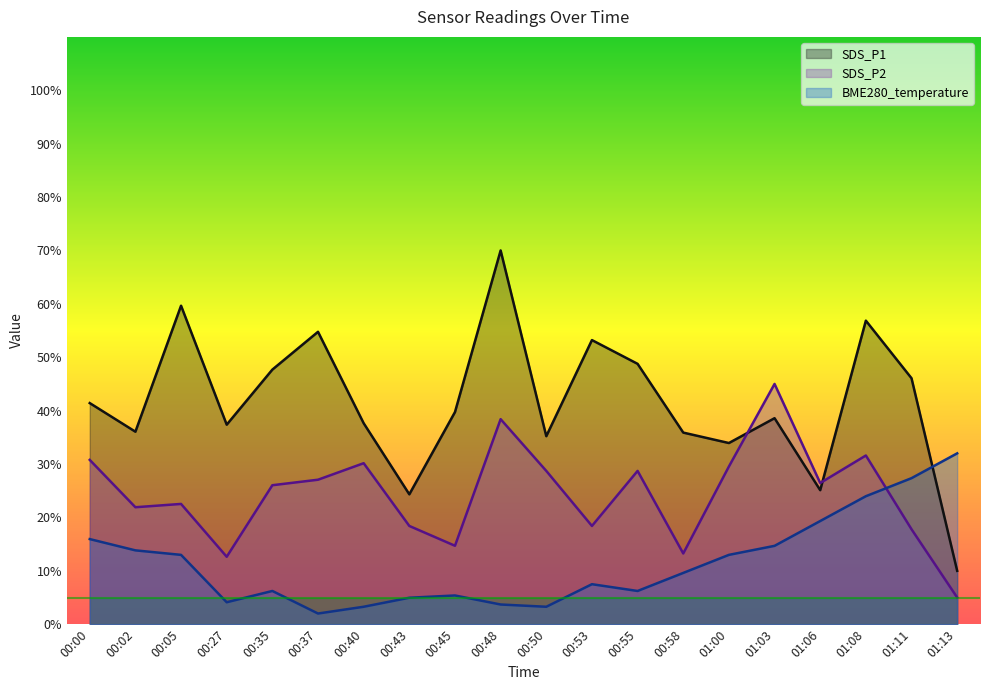

Reading left to right, what are all the values shown in this chart?

SDS_P1: 41.4	36.1	59.7	37.4	47.7	54.8	37.6	24.3	39.7	70.0	35.2	53.2	48.8	35.9	33.9	38.6	25.1	56.9	46.1	10.0
SDS_P2: 30.8	21.9	22.5	12.6	26.0	27.1	30.2	18.4	14.7	38.4	28.7	18.4	28.7	13.2	29.5	45.0	26.4	31.6	17.8	5.0
BME280_temperature: 15.9	13.8	13.0	4.1	6.2	2.0	3.3	5.0	5.4	3.7	3.3	7.5	6.2	9.6	13.0	14.7	19.3	24.0	27.4	32.0